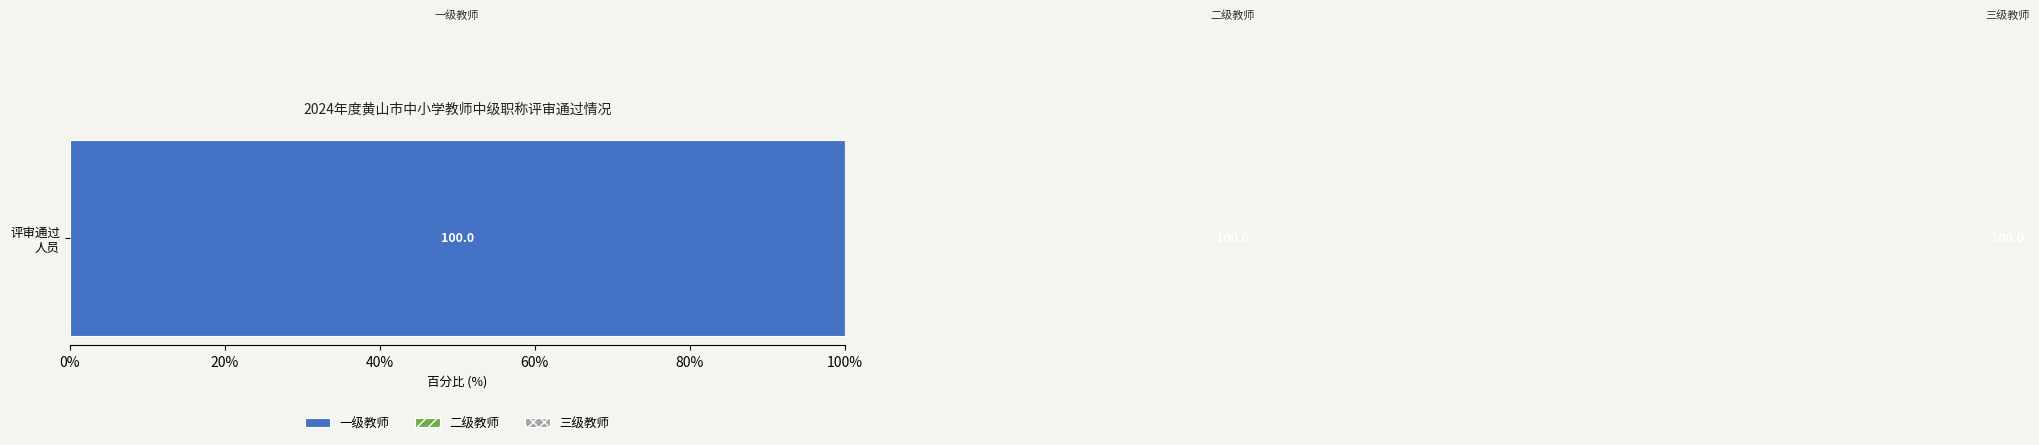

Rank the series by their average value, from lowest to highest.

三级教师, 二级教师, 一级教师